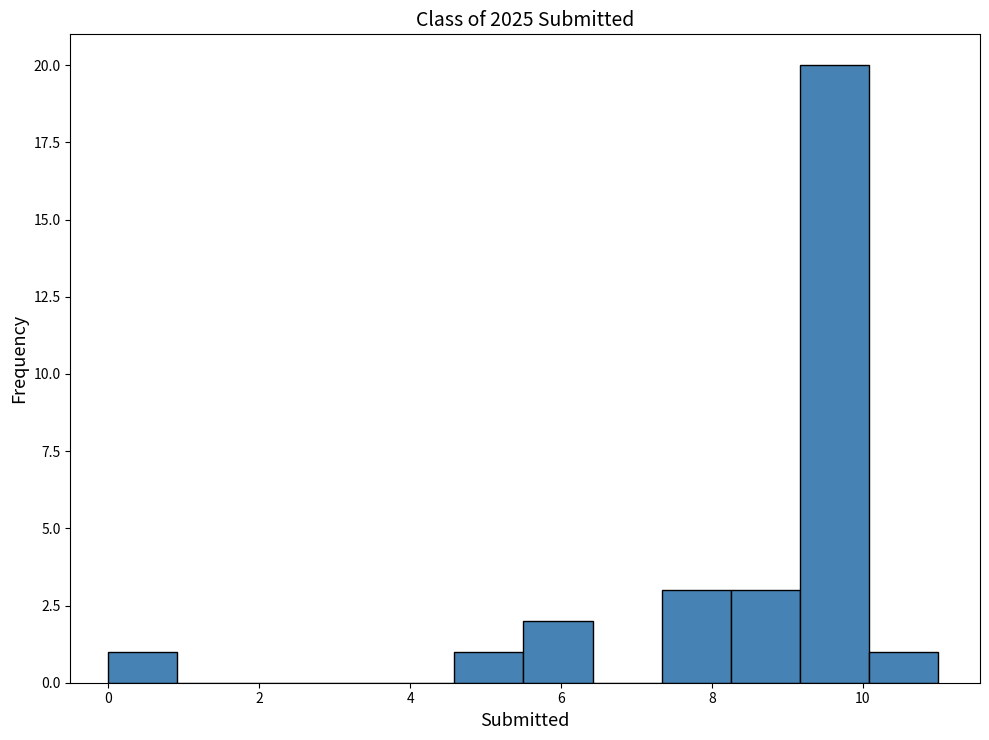

Over which range of the x-axis is the bar tallest?

9.2 to 10.0